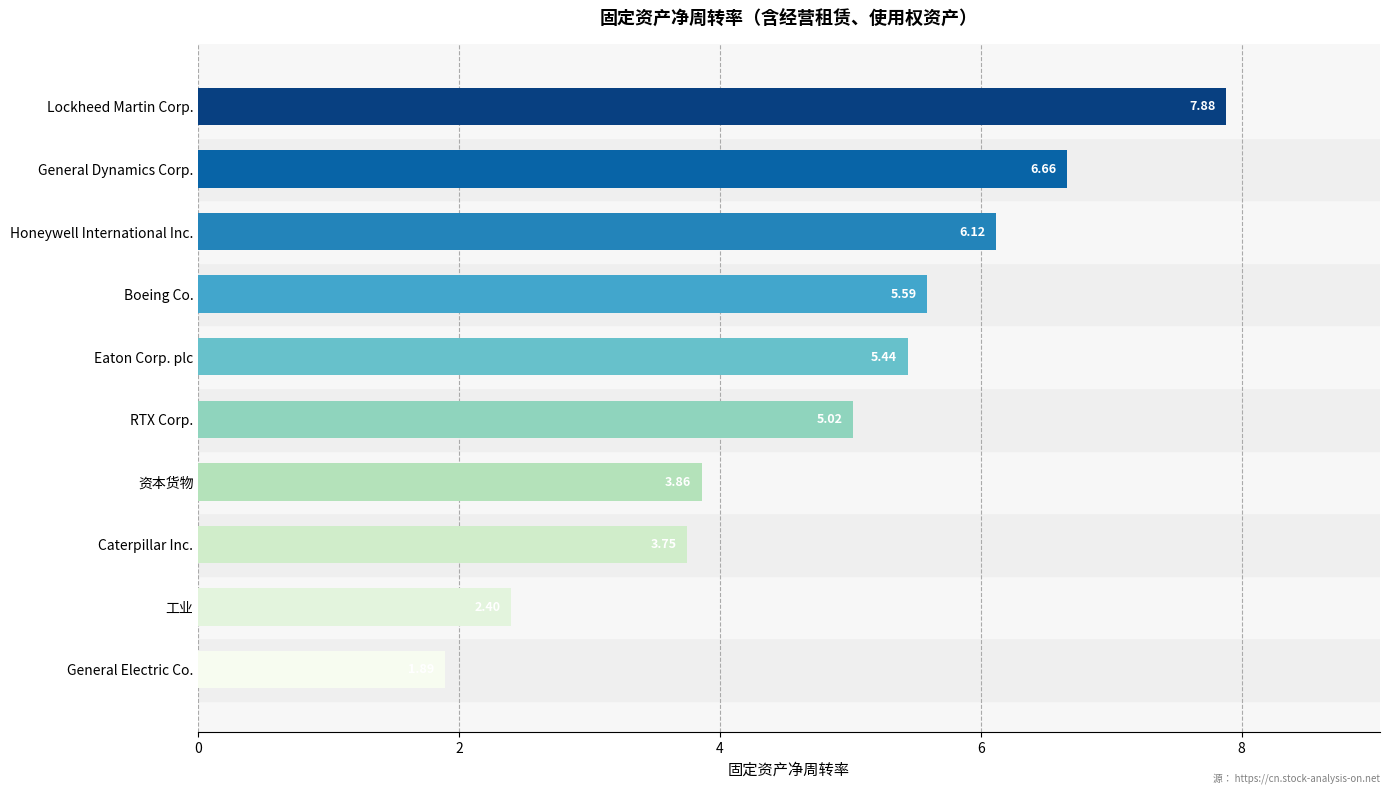

How many categories are shown in the chart?

10